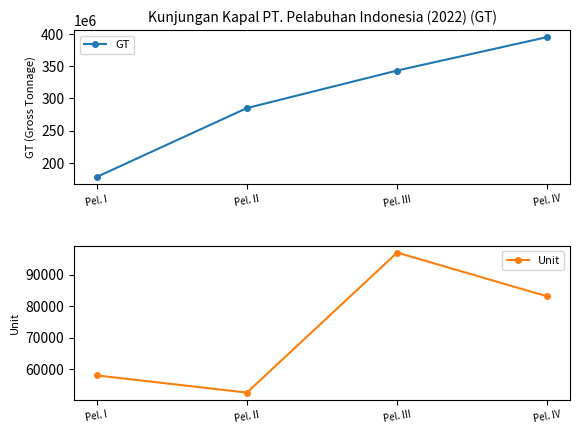

The GT series shows 85923937 at Pel. III. True or false?

False